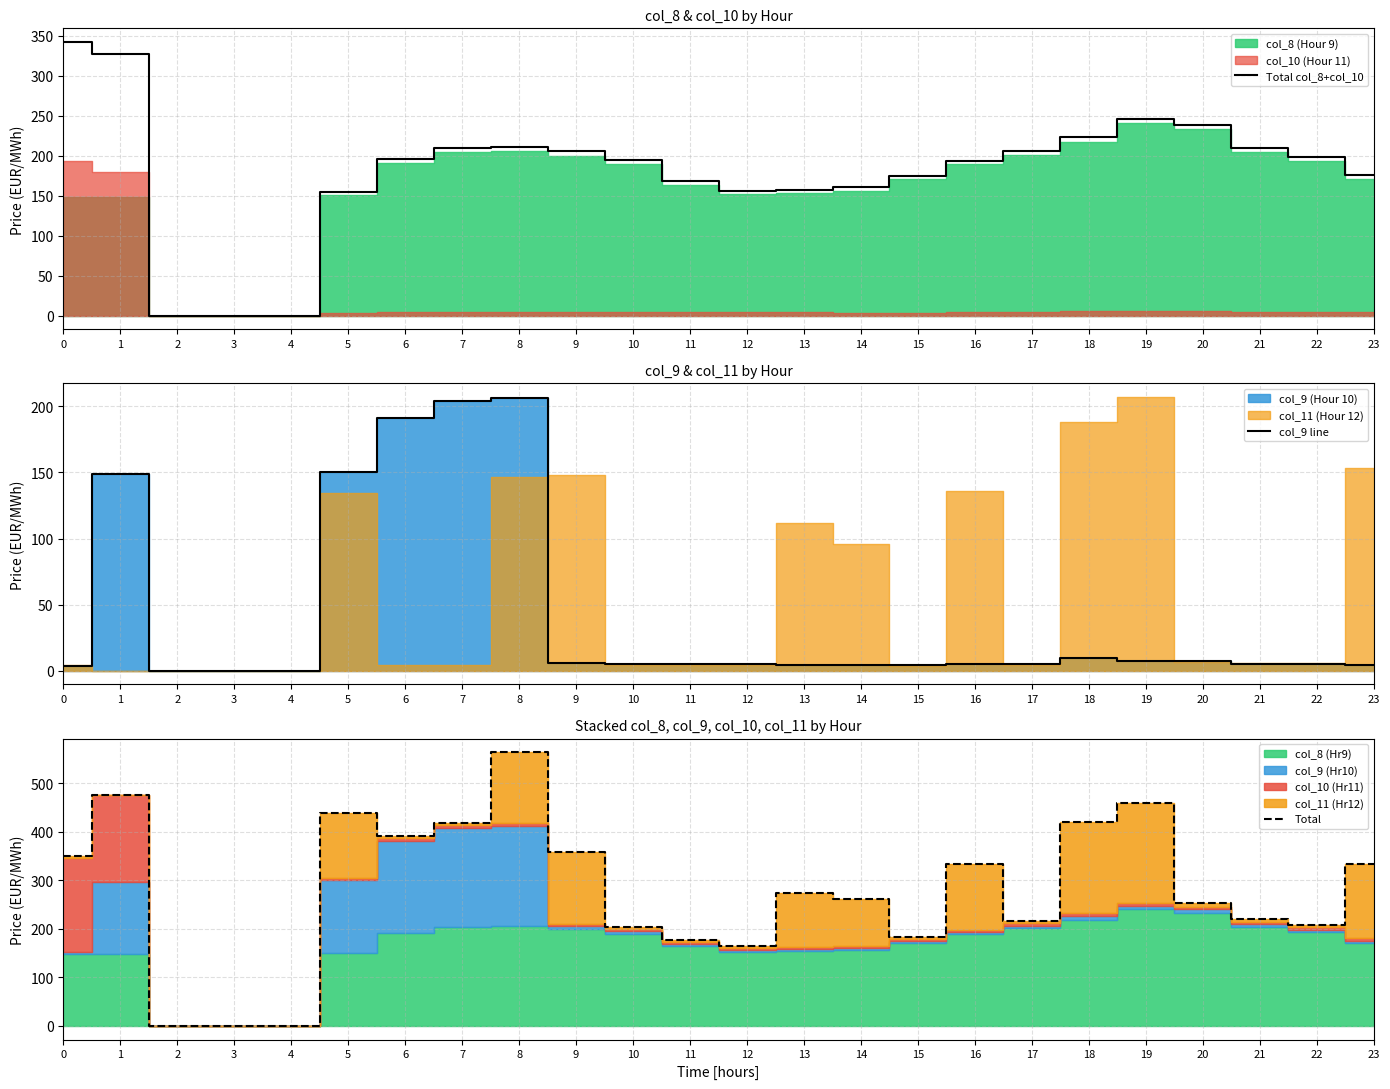

Reading right to left, list all the values displayed in this chart.

Total col_8+col_10: 175.6	198.0	209.4	238.6	246.0	222.9	206.1	193.1	174.8	160.3	157.6	156.2	168.6	195.0	205.3	211.3	209.2	195.6	154.4	0.0	0.0	0.0	327.7	342.1
col_9 line: 4.7	5.0	5.3	7.3	7.5	9.8	5.4	5.0	4.6	4.3	4.5	5.0	5.1	5.3	5.6	206.2	204.3	191.0	150.4	0.0	0.0	0.0	148.7	4.0
Total: 333.7	208.6	220.8	252.7	460.5	420.8	216.0	334.1	183.0	260.7	274.1	165.3	178.0	204.7	358.7	564.4	417.9	390.7	439.6	0.0	0.0	0.0	476.4	350.8